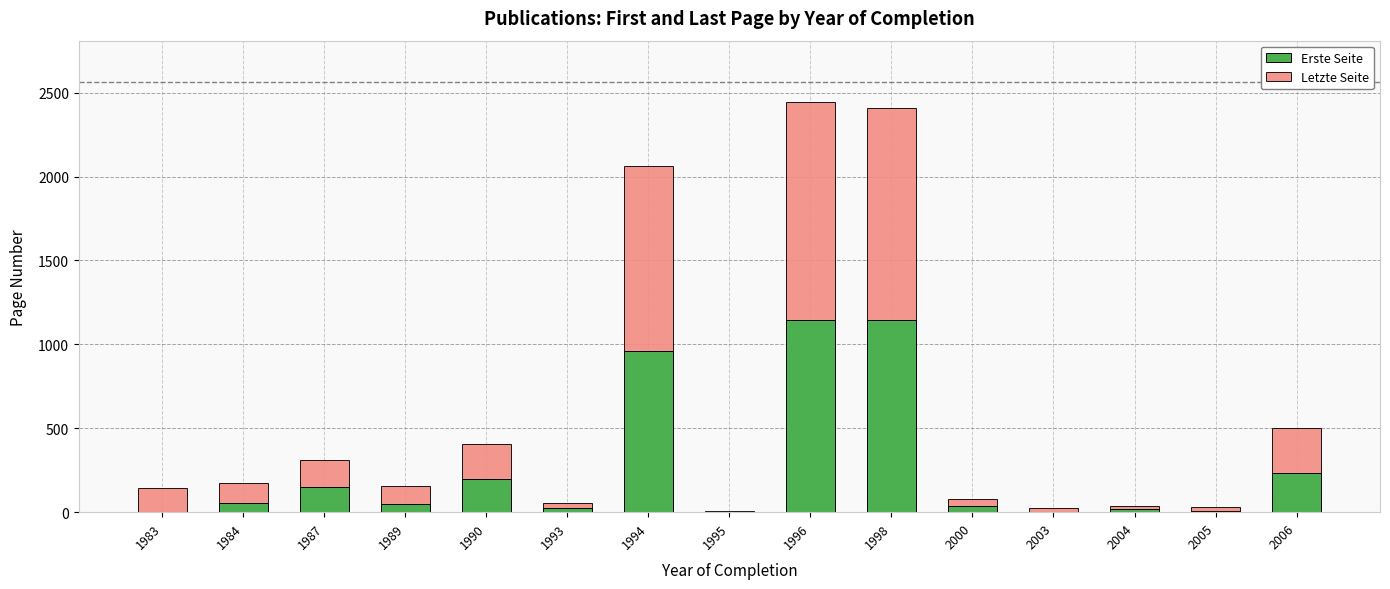

What is the average value of the Erste Seite series?

269